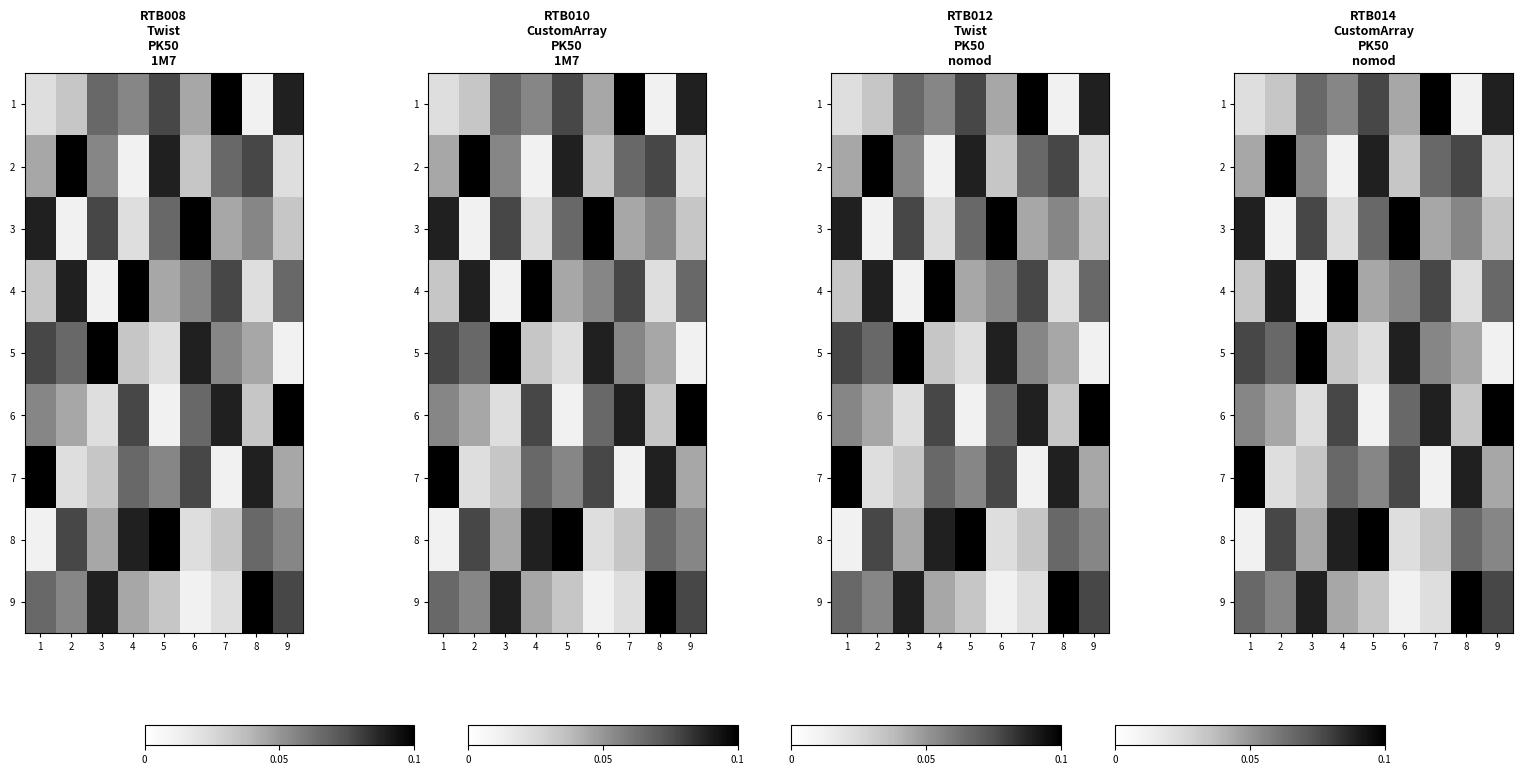

What is the spread (max minus min) of values at 9?

0.1